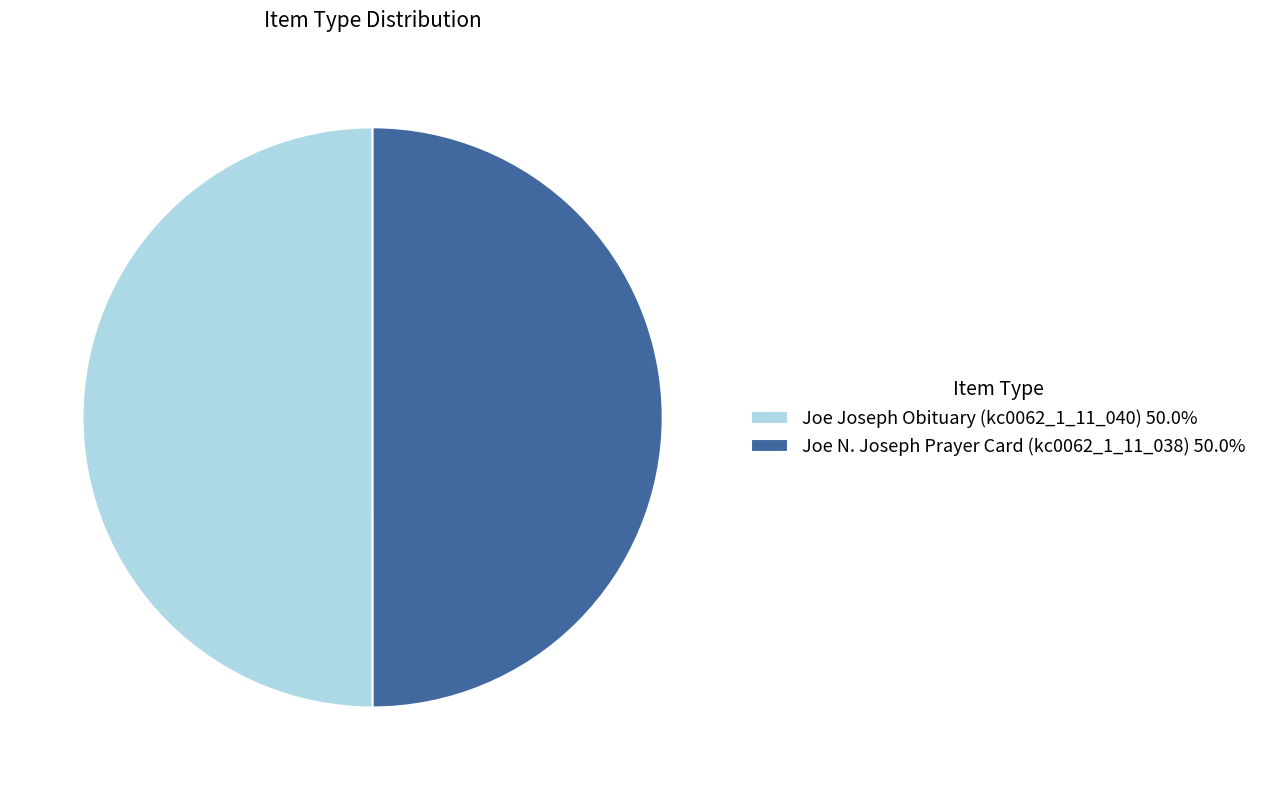

How many slices are in this pie chart?

2